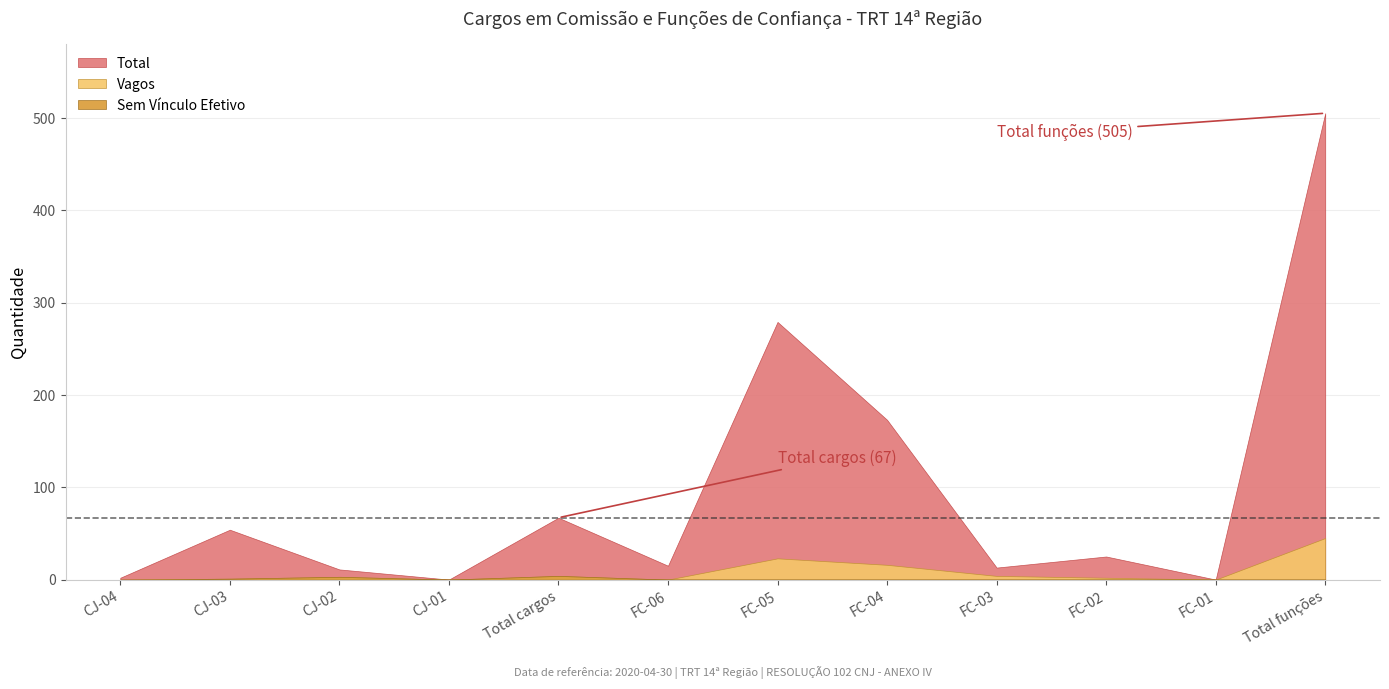

At how many categories does at least one series exceed 218?

2